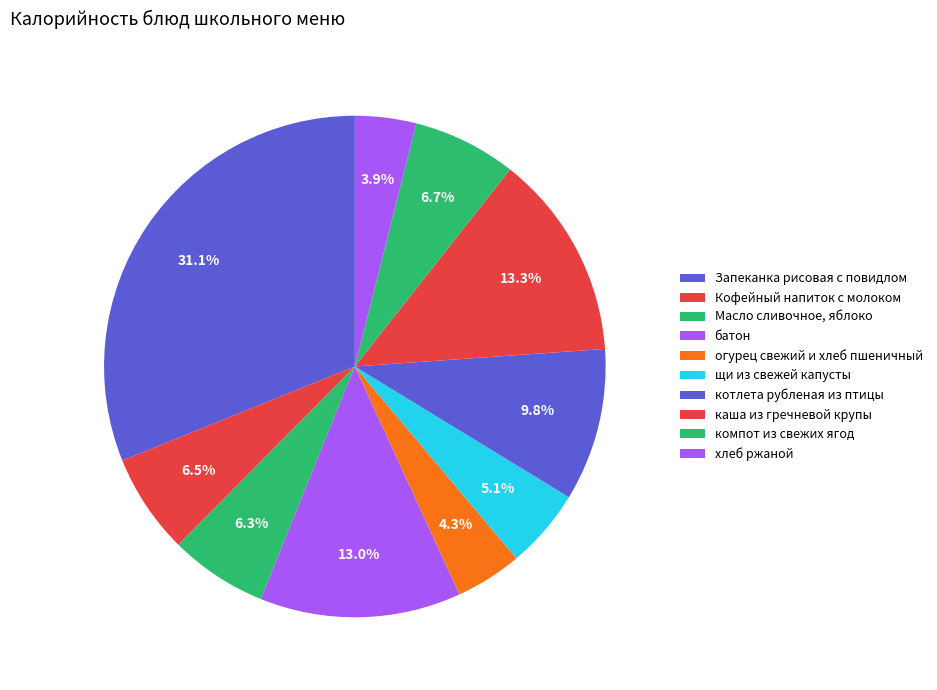

Which category has the smallest portion of the pie?

хлеб ржаной